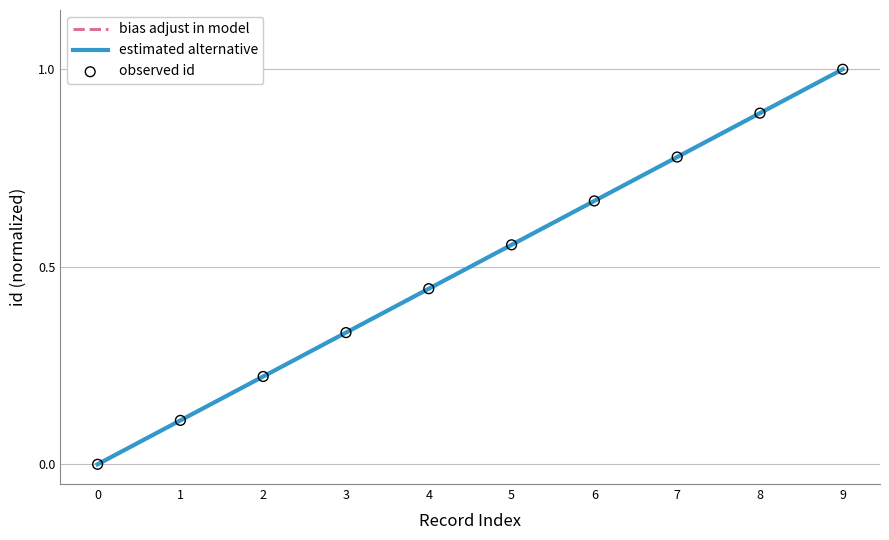

At how many categories does at least one series exceed 0?

9